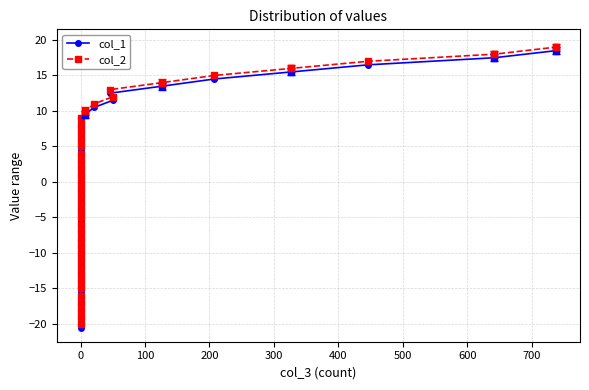

How many data points in col_2 are less than 0?

20